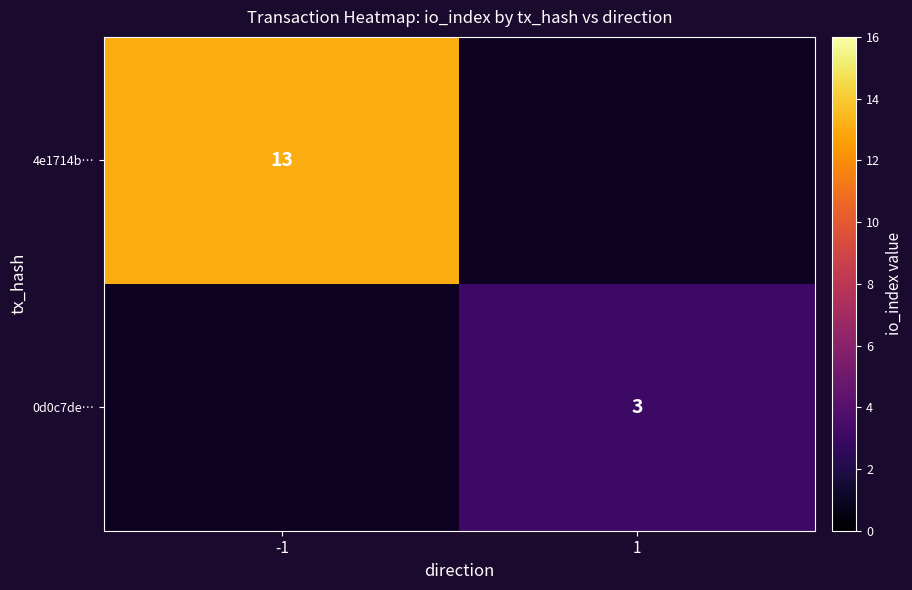

True or false: 0d0c7de… has a value of 3 at 1.

True